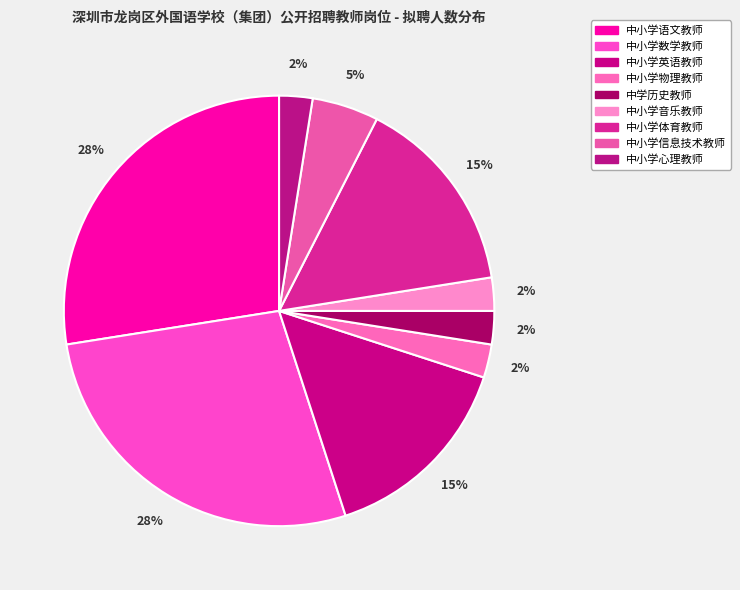

Which slice is the largest?

中小学语文教师